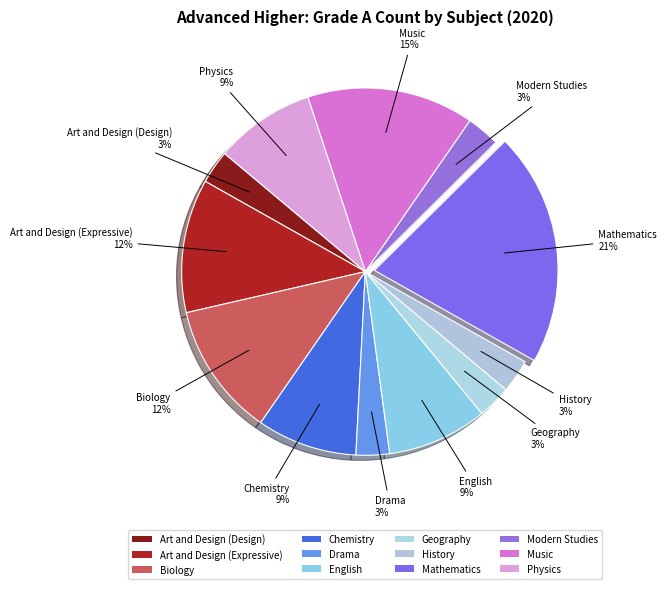

How many segments does this pie chart have?

12